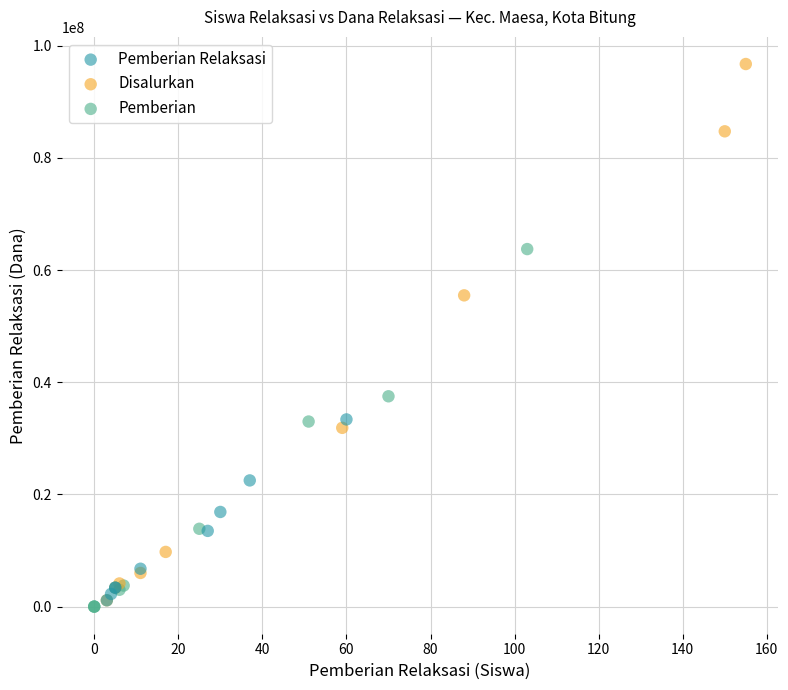

What are all the series names shown in the legend?

Pemberian Relaksasi, Disalurkan, Pemberian